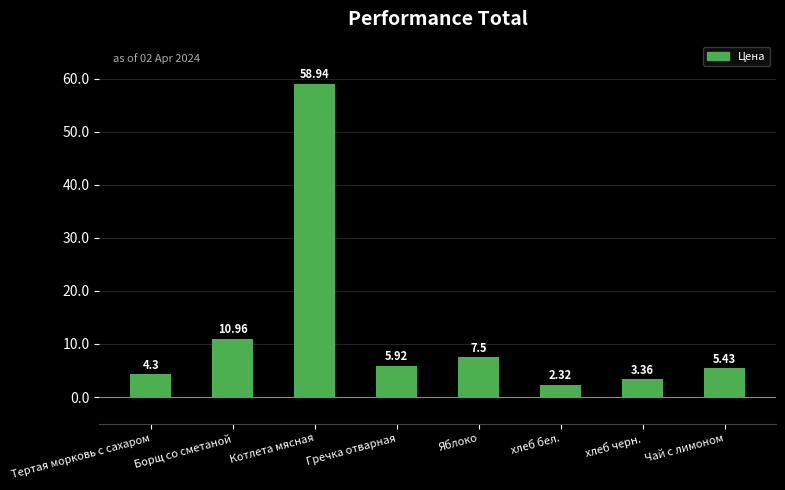

What is the label of the 8th bar from the right?

Тертая морковь с сахаром